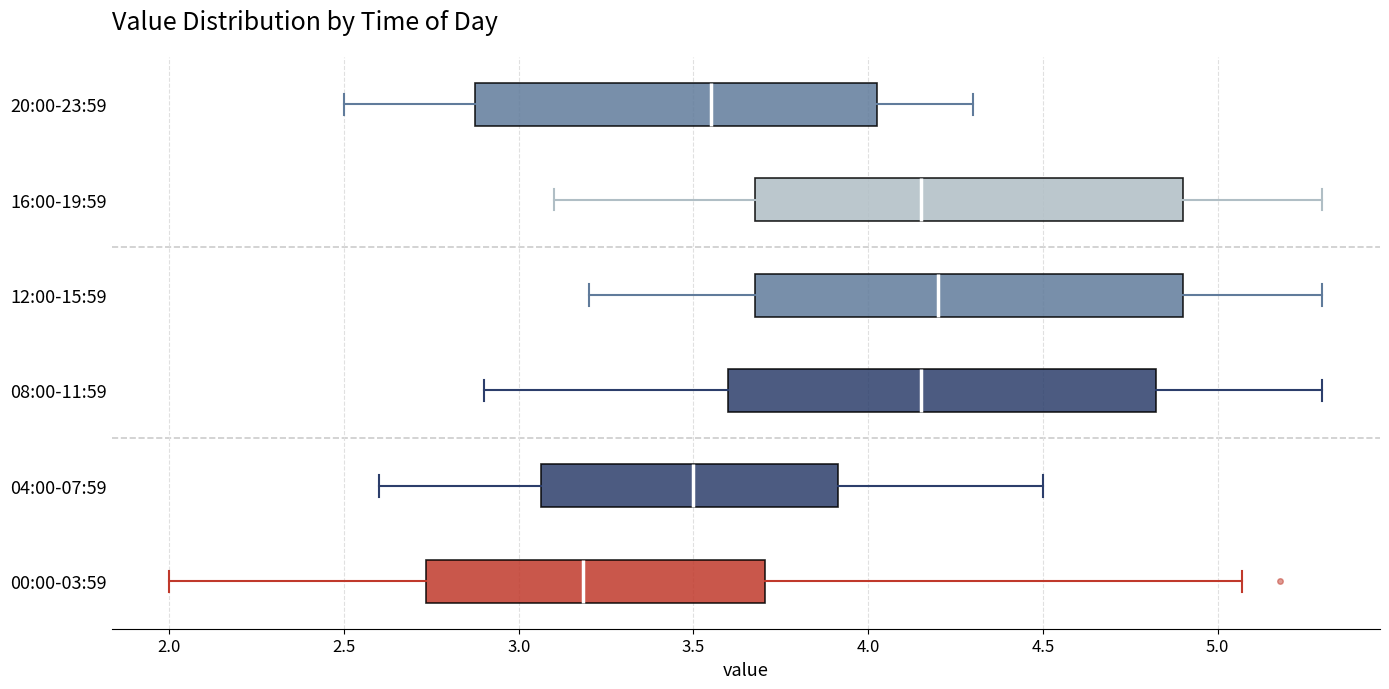

Reading bottom to top, transcribe this box plot: for each box, give where its median line is, the range the box spans, and where its two whiskers end, as read against the x-axis. The values are not printed on the chart, so give them approximately, as read against the axis.

00:00-03:59: median 3.20, box 2.75 to 3.70, whiskers 2.00 to 5.05
04:00-07:59: median 3.50, box 3.05 to 3.90, whiskers 2.60 to 4.50
08:00-11:59: median 4.15, box 3.60 to 4.85, whiskers 2.90 to 5.30
12:00-15:59: median 4.20, box 3.70 to 4.90, whiskers 3.20 to 5.30
16:00-19:59: median 4.15, box 3.70 to 4.90, whiskers 3.10 to 5.30
20:00-23:59: median 3.55, box 2.90 to 4.05, whiskers 2.50 to 4.30